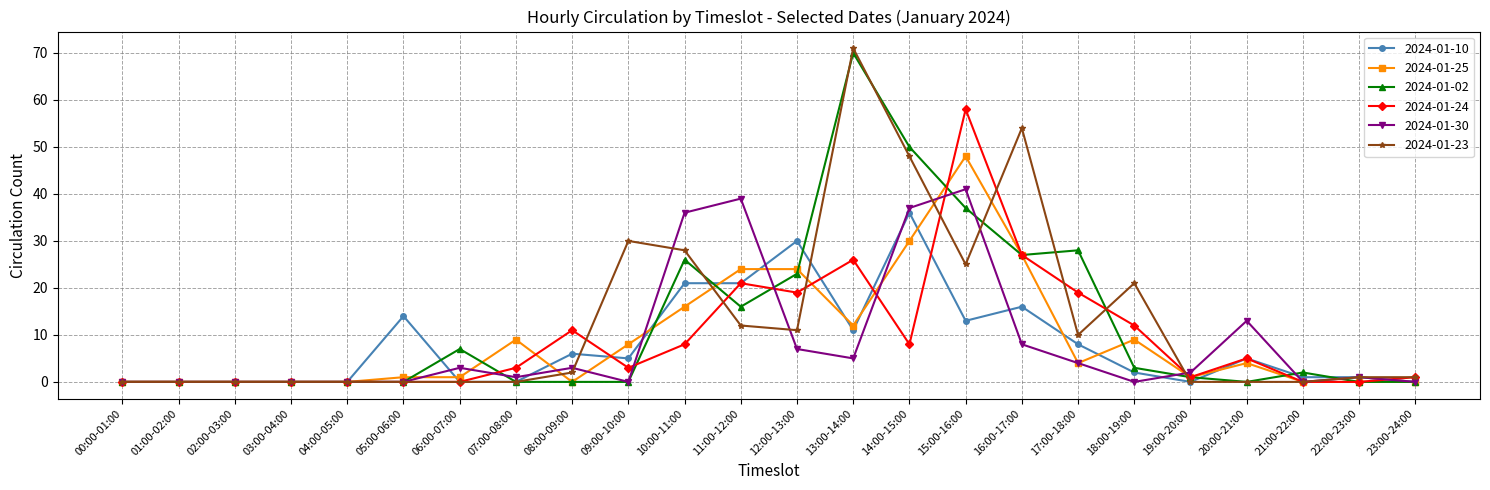

What is the label of the 12th point from the left?

11:00-12:00